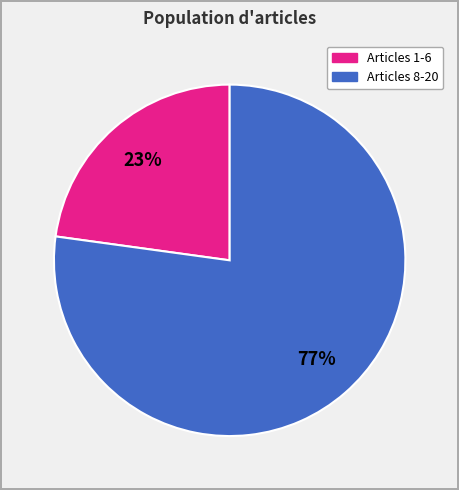

Does any single category account for the majority?

Yes